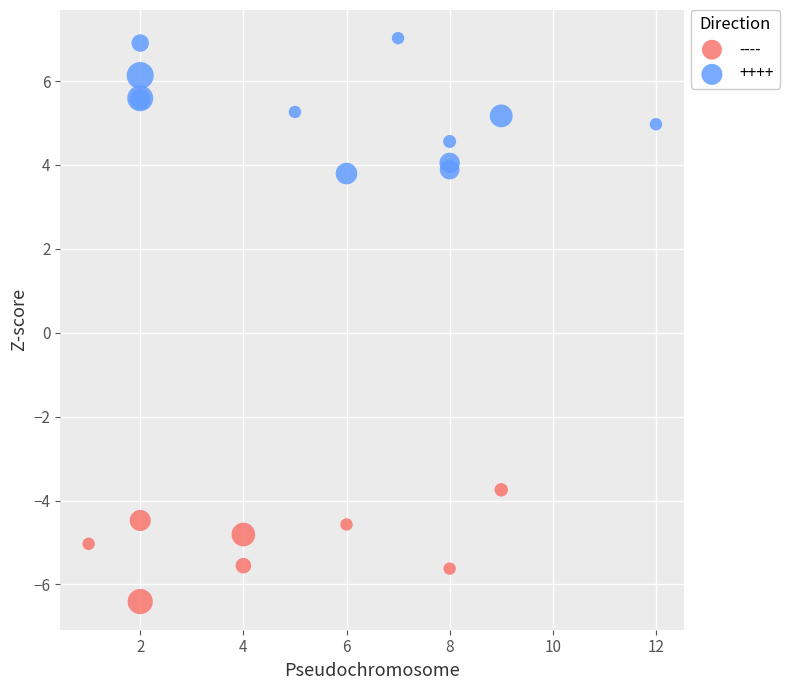

Which series contains the highest Y value?

++++